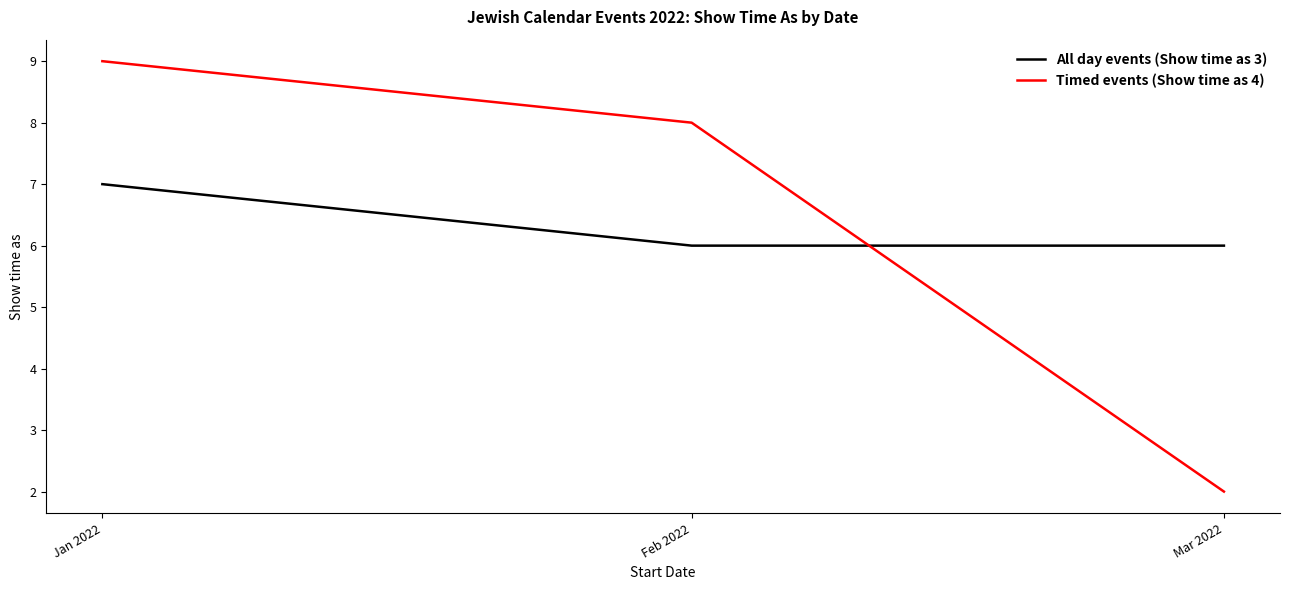

Count the All day events (Show time as 3) values in the range 6 to 7.

3